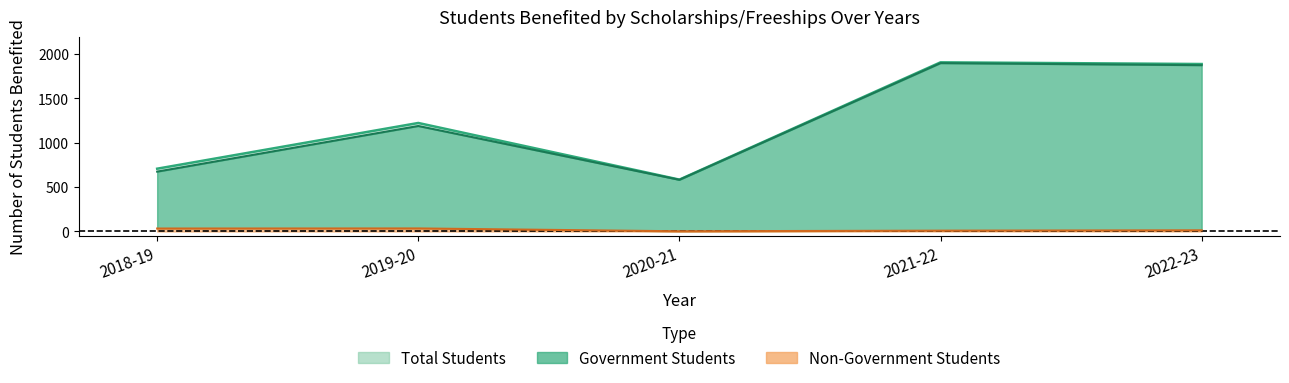

At how many categories does at least one series exceed 1184?

3